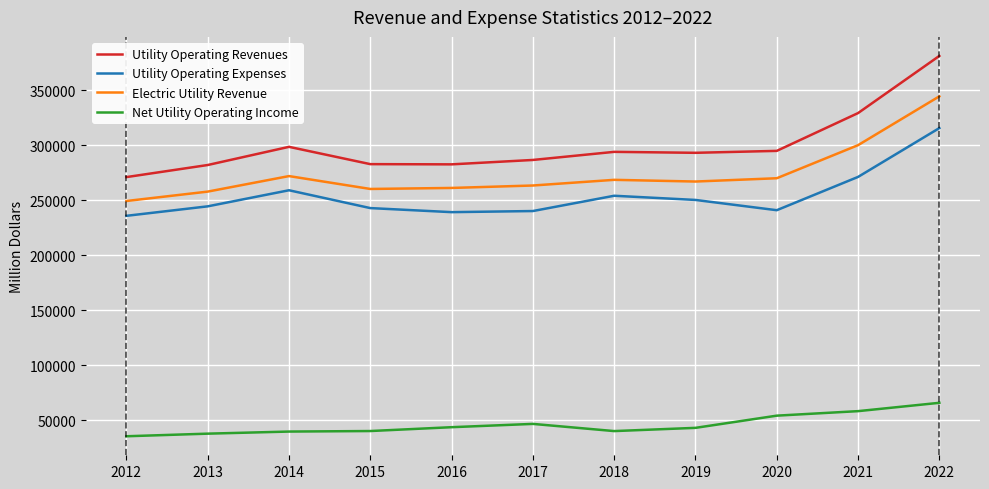

True or false: Utility Operating Revenues and Utility Operating Expenses cross at least once.

False